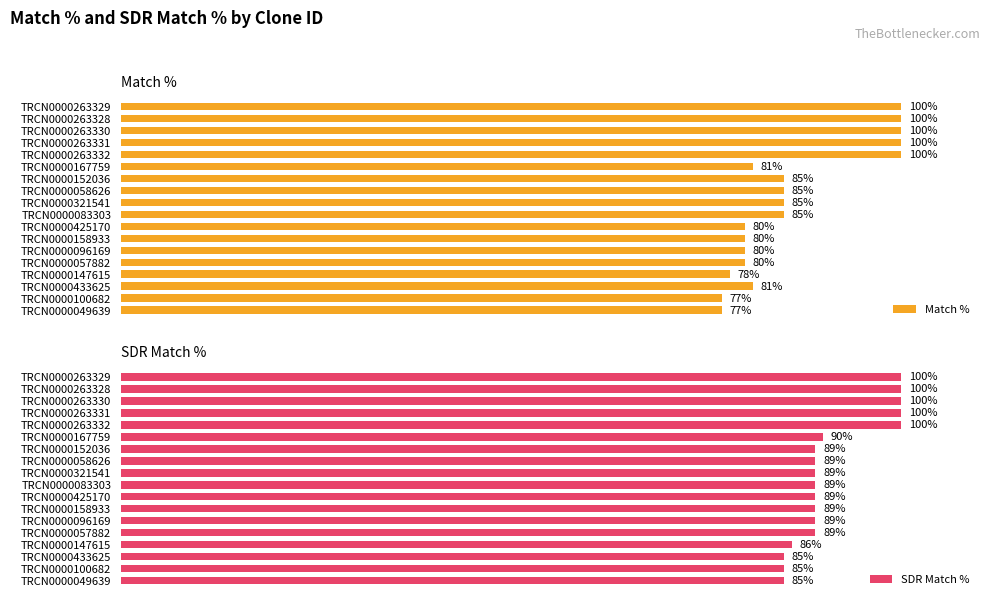

Are the bars grouped side by side (vs. stacked)?

Yes